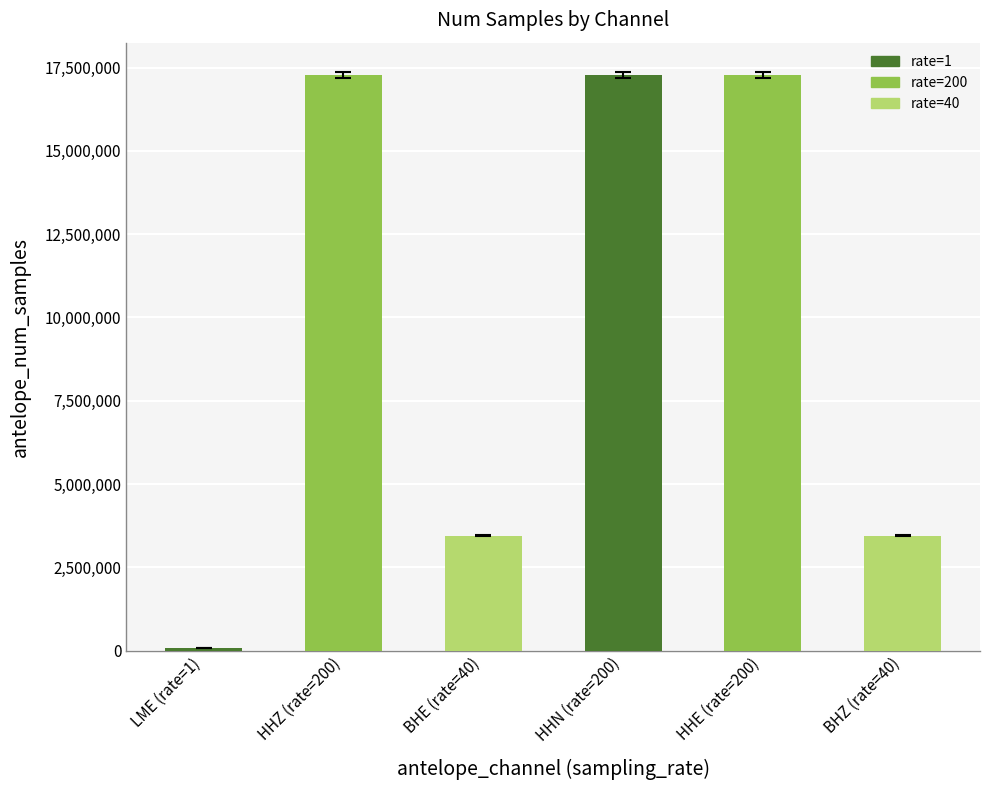

The value at HHZ (rate=200) is 25988905. True or false?

False